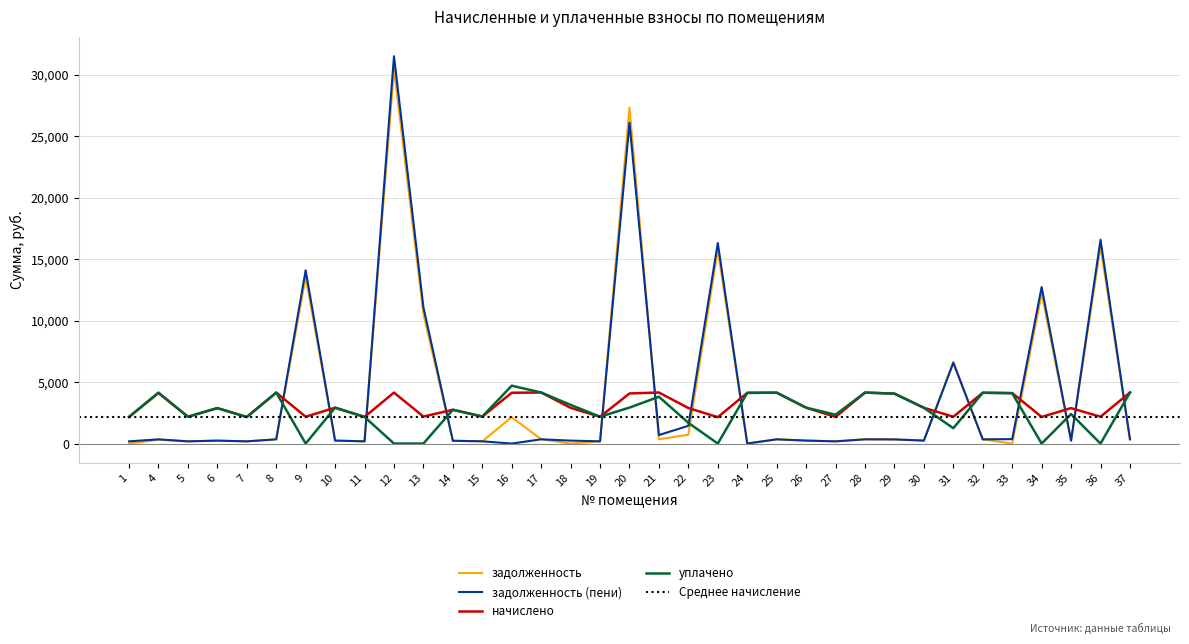

The value of начислено at 21 is 4155.8. True or false?

True